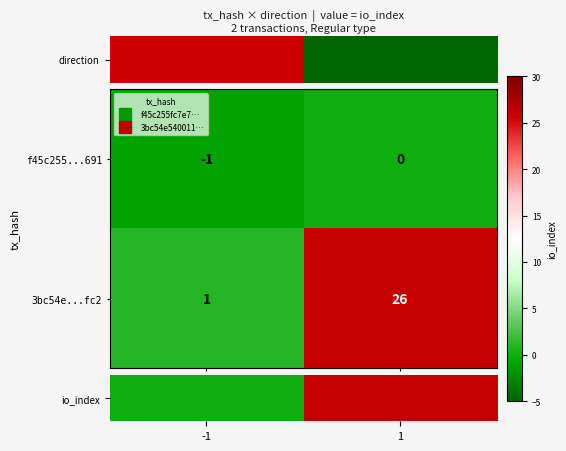

Which series has the widest spread of values?

3bc54e...fc2